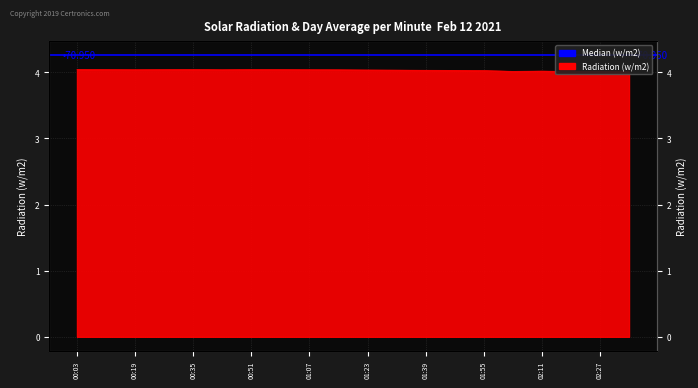

Does the chart have visible grid lines?

Yes